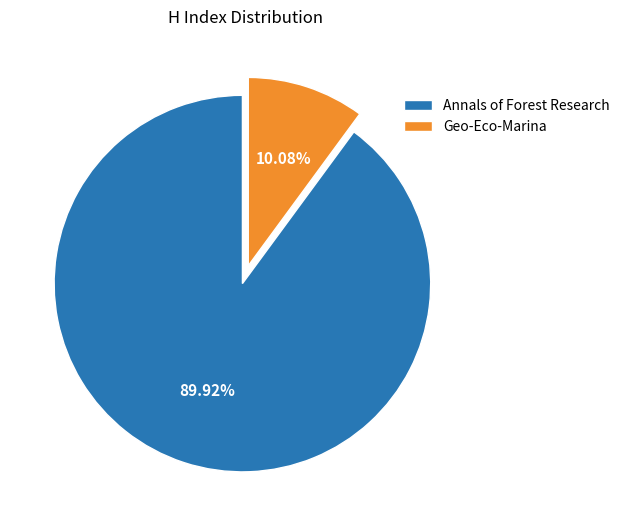

How many segments does this pie chart have?

2